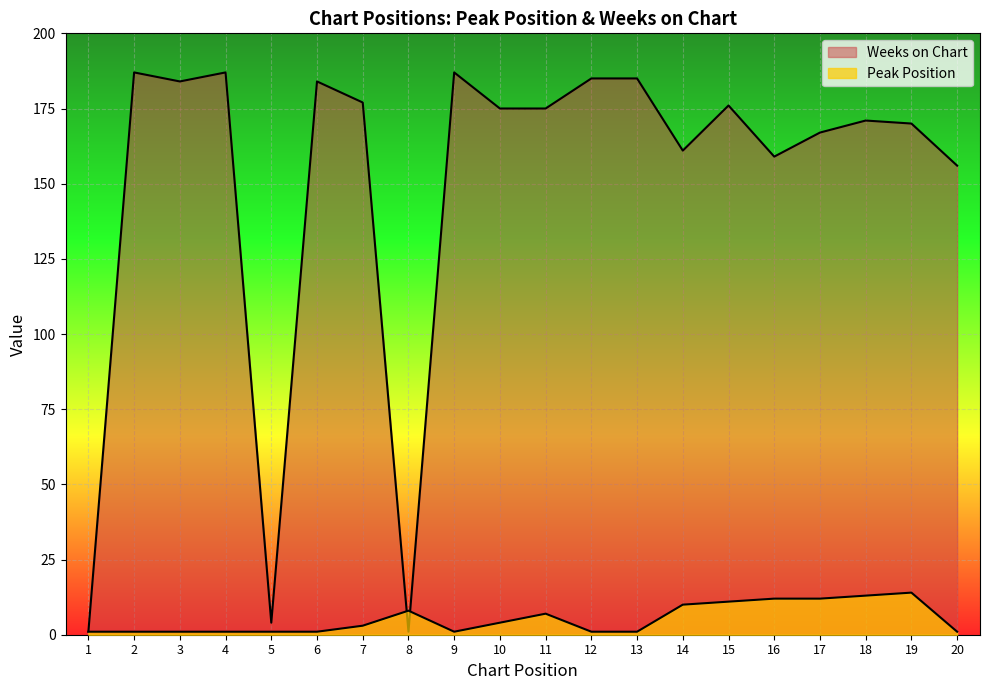

Reading left to right, extract all data points from this chart.

Peak Position: 1	1	1	1	1	1	3	8	1	4	7	1	1	10	11	12	12	13	14	1
Weeks on Chart: 1	187	184	187	4	184	177	1	187	175	175	185	185	161	176	159	167	171	170	156